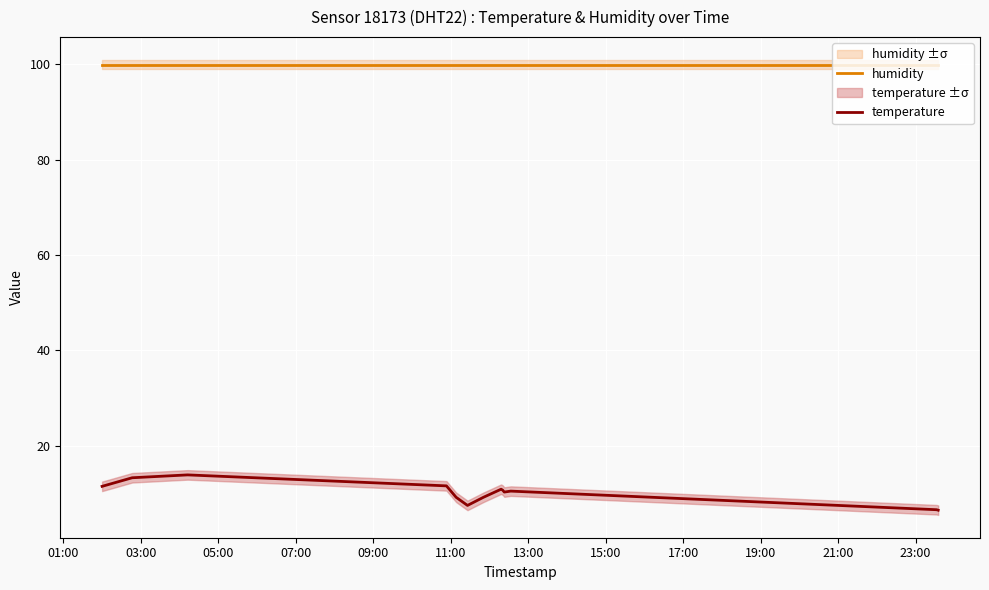

True or false: temperature has more than 1 points higher than both neighbors.

True